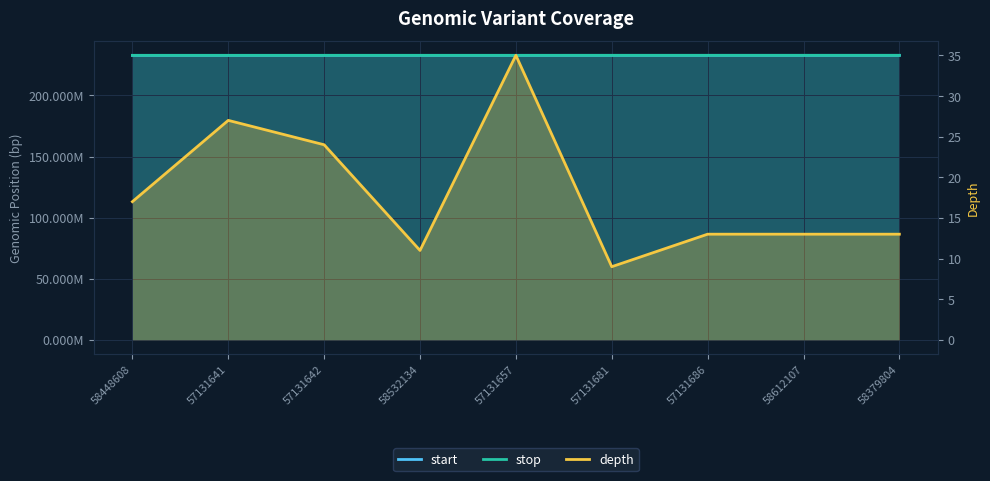

What is the highest value of the stop series?

232783732